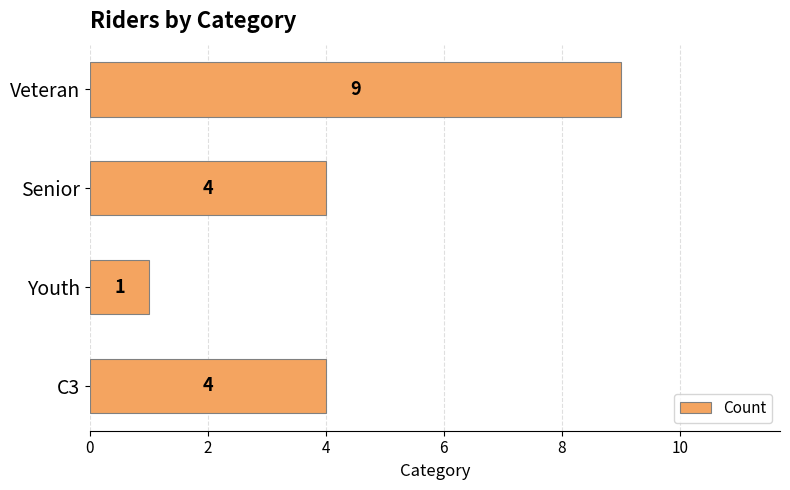

What is the change in value from Veteran to Youth?

-8